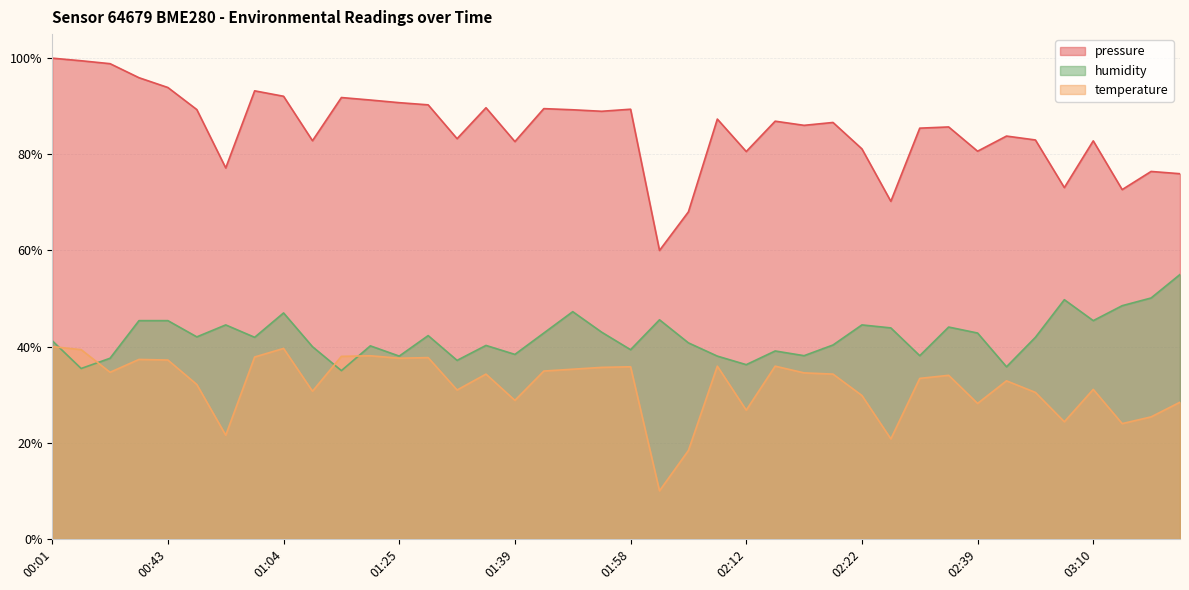

True or false: pressure and temperature intersect in this chart.

False